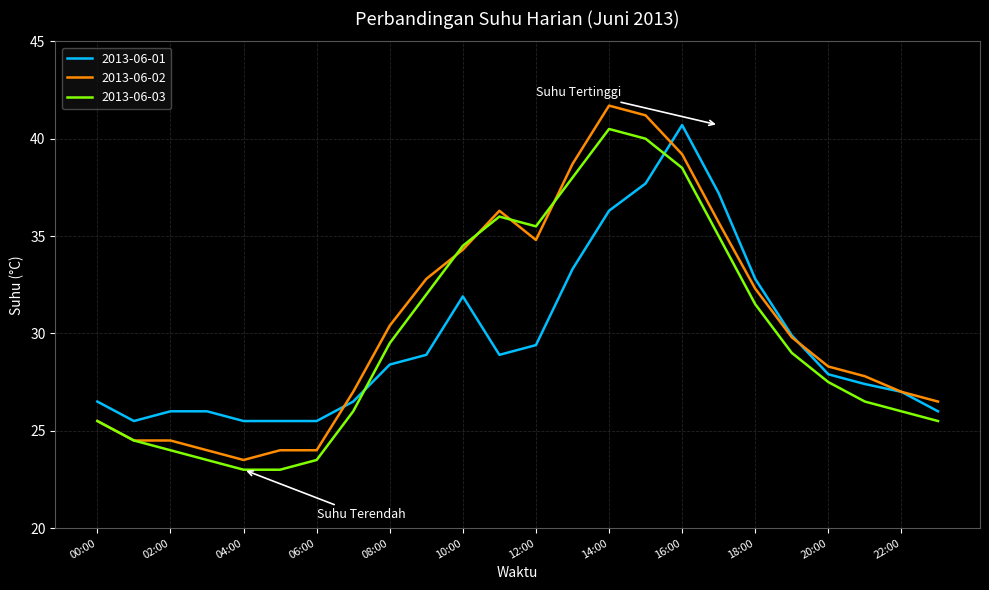

How many categories are shown in the chart?

24